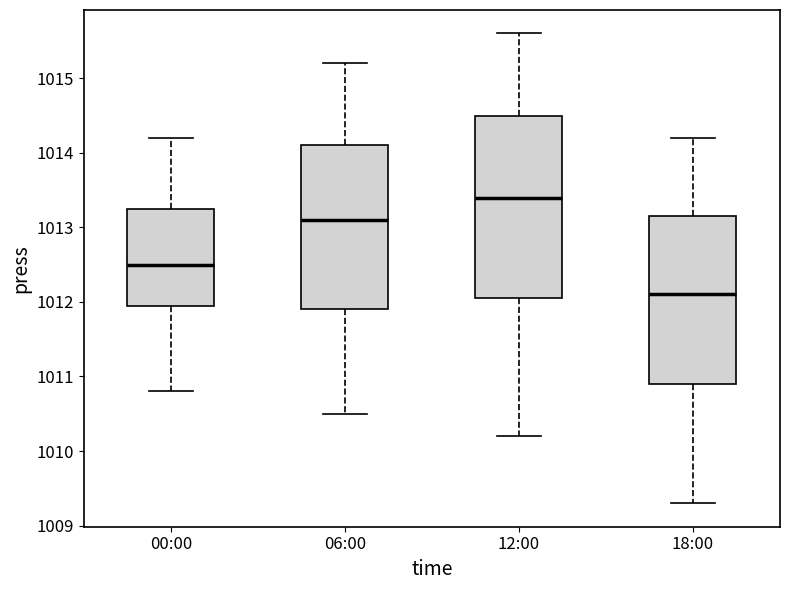

Reading left to right, read every box against the y-axis: the position of its median line, the range the box covers, and the ends of its whiskers. The values are not printed on the chart, so give them approximately, as read against the axis.

00:00: median 1012.5, box 1012.0 to 1013.3, whiskers 1010.8 to 1014.2
06:00: median 1013.1, box 1011.9 to 1014.1, whiskers 1010.5 to 1015.2
12:00: median 1013.4, box 1012.1 to 1014.5, whiskers 1010.2 to 1015.6
18:00: median 1012.1, box 1010.9 to 1013.2, whiskers 1009.3 to 1014.2